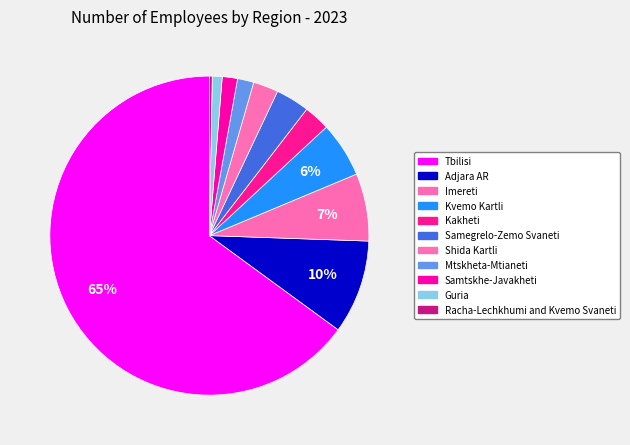

Is there any slice that represents more than half of the pie?

Yes